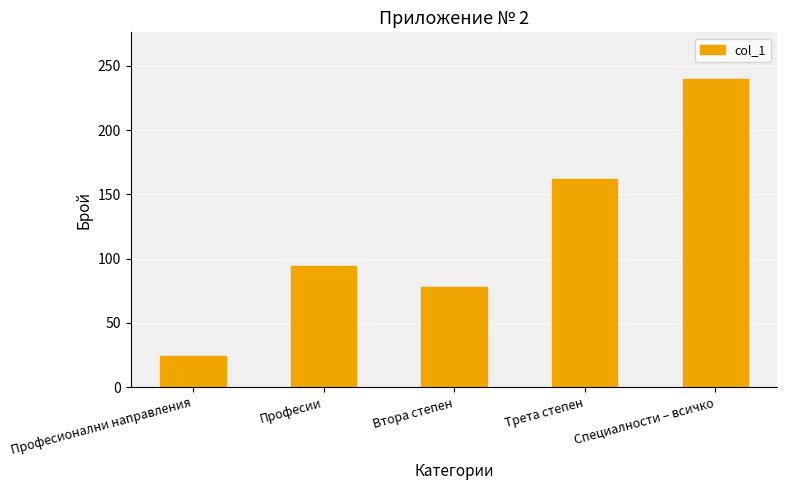

Does the chart contain any negative values?

No